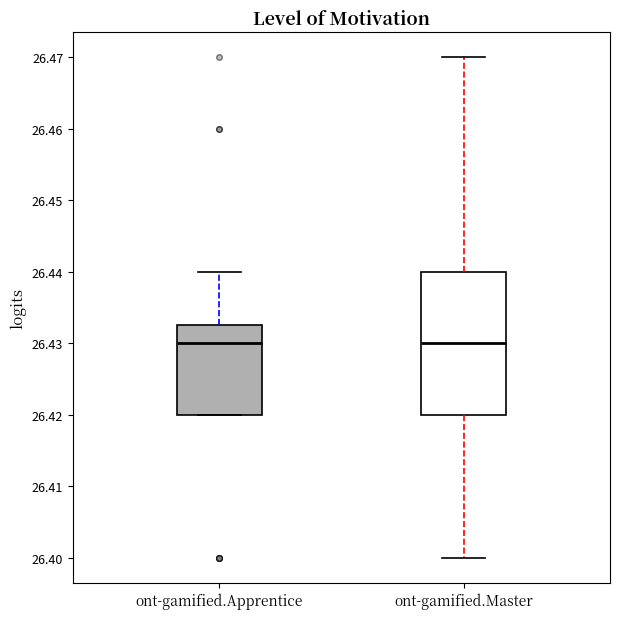

Reading left to right, transcribe this box plot: for each box, give where its median line is, the range the box spans, and where its two whiskers end, as read against the y-axis. The values are not printed on the chart, so give them approximately, as read against the axis.

ont-gamified.Apprentice: median 26.430, box 26.420 to 26.433, whiskers 26.420 to 26.440
ont-gamified.Master: median 26.430, box 26.420 to 26.440, whiskers 26.400 to 26.470